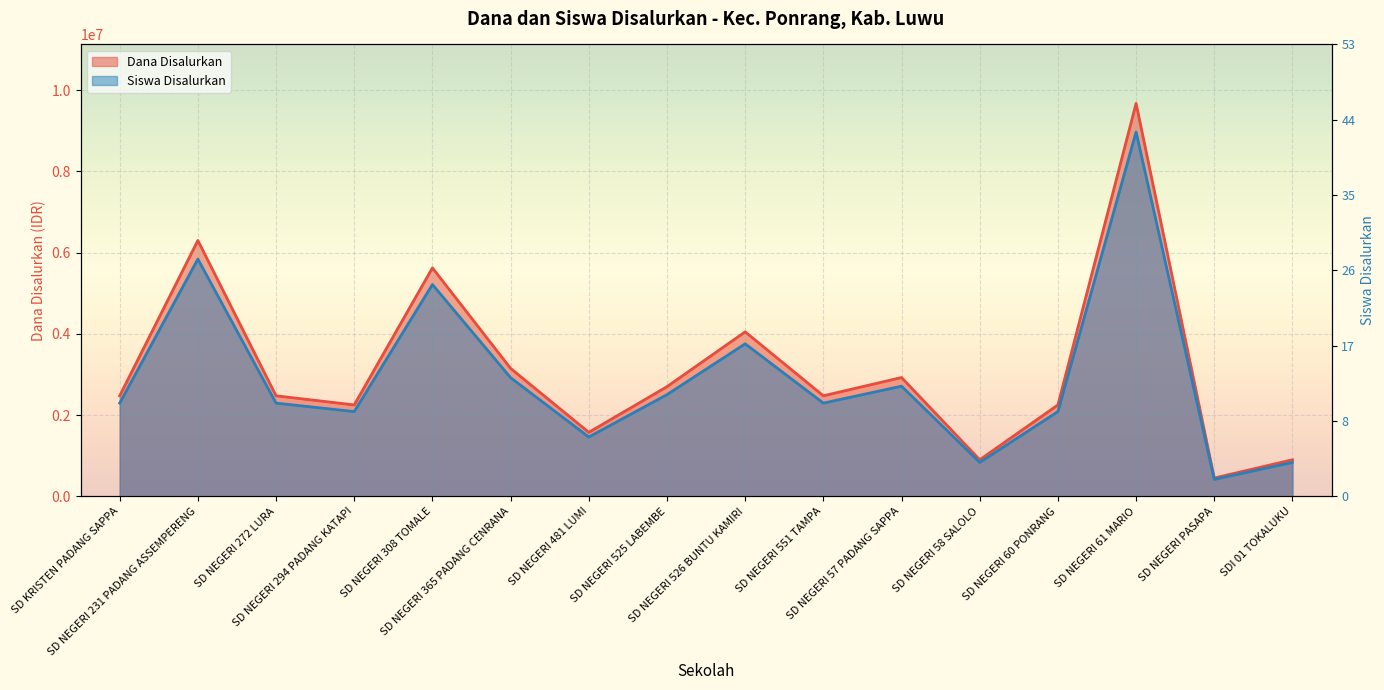

What are all the series names shown in the legend?

Dana Disalurkan, Siswa Disalurkan